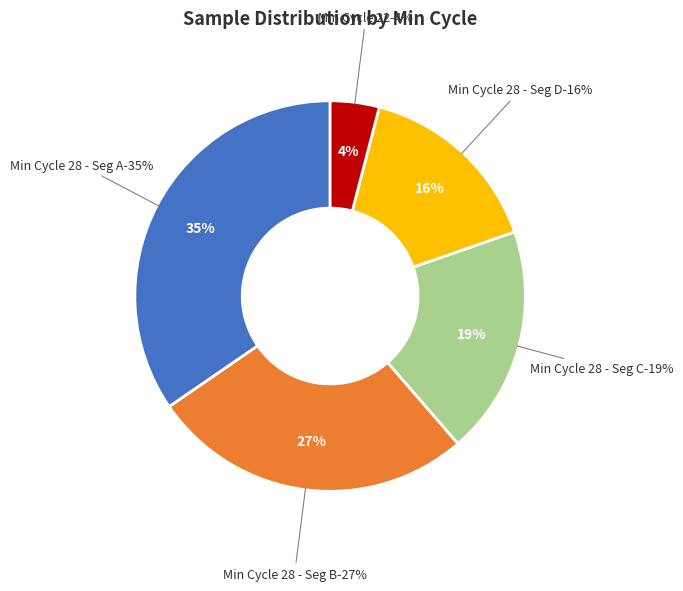

The 28 slice represents 4% of the pie. True or false?

True